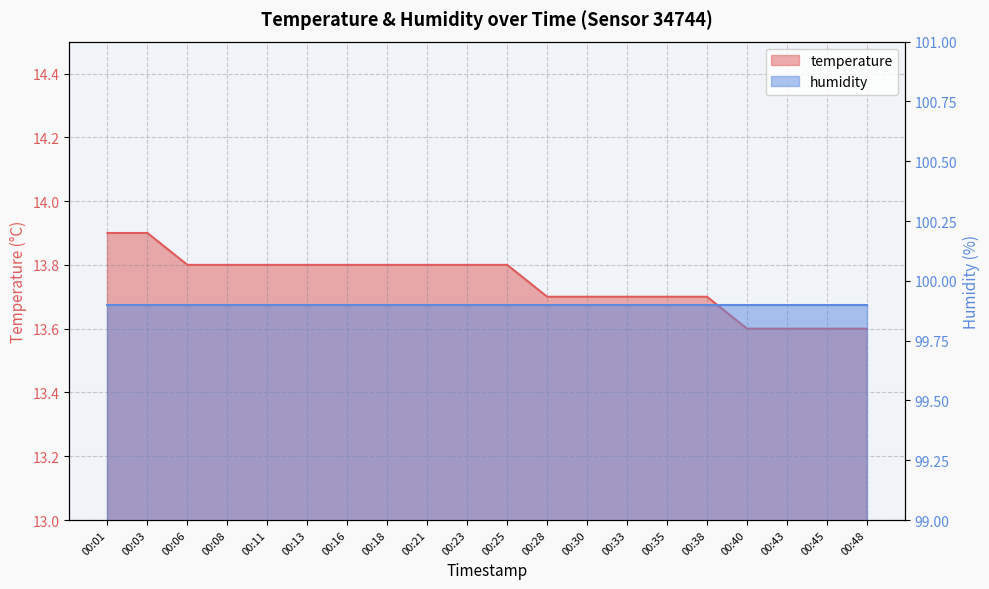

Count the values in the range 13 to 14.

20